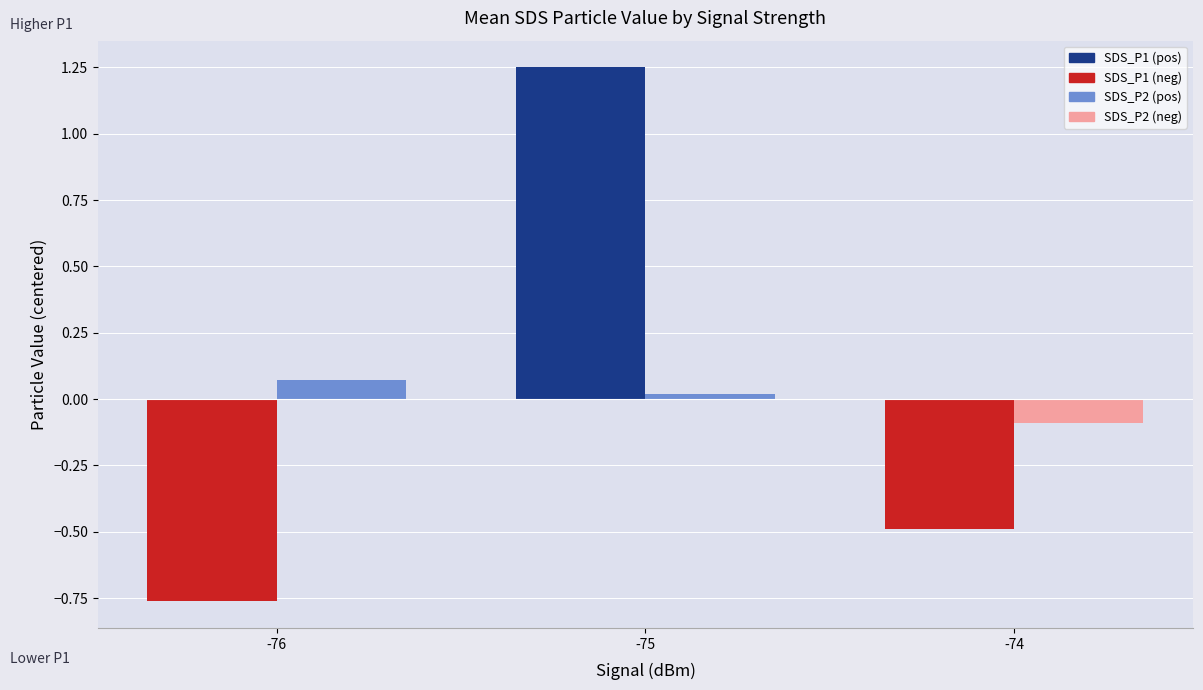

At which category is the sum across all series the highest?

-75